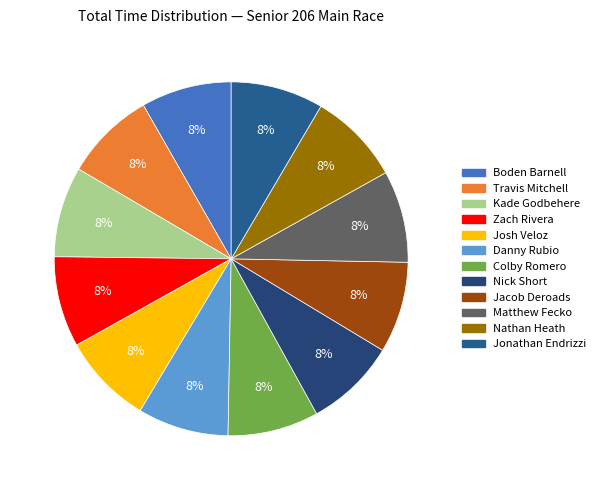

Count the number of slices in the pie.

12